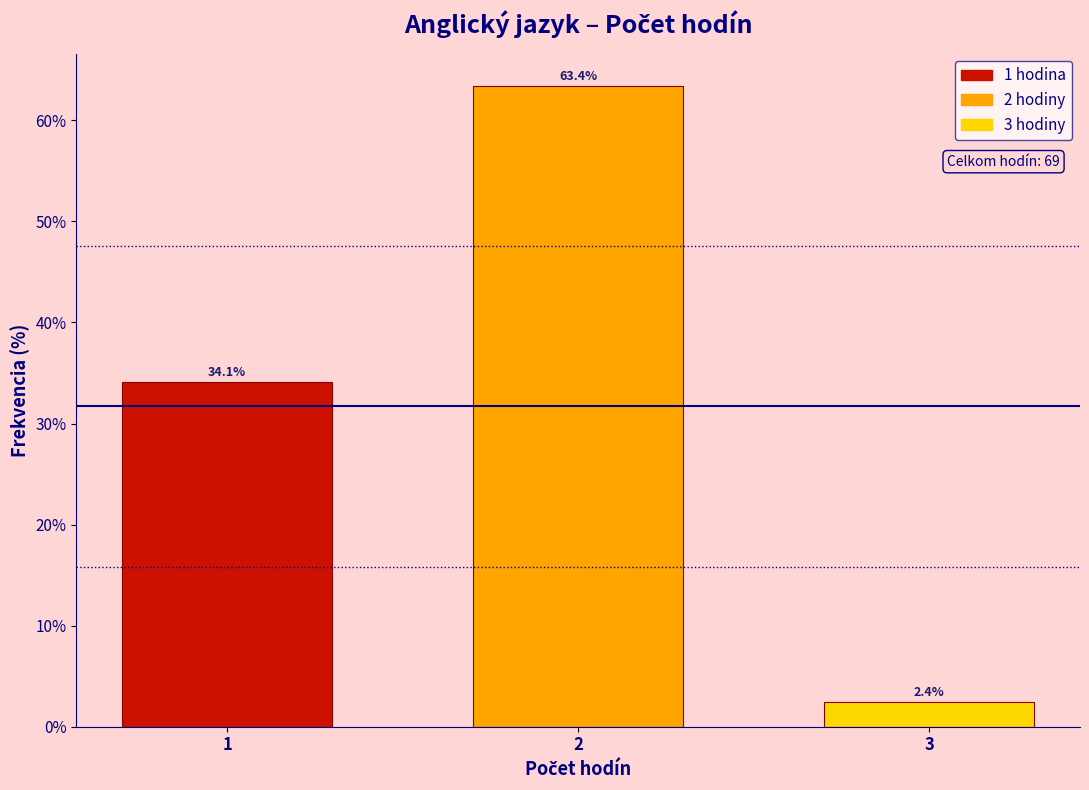

Reading left to right, transcribe all the data shown in this chart.

34.1	63.4	2.4